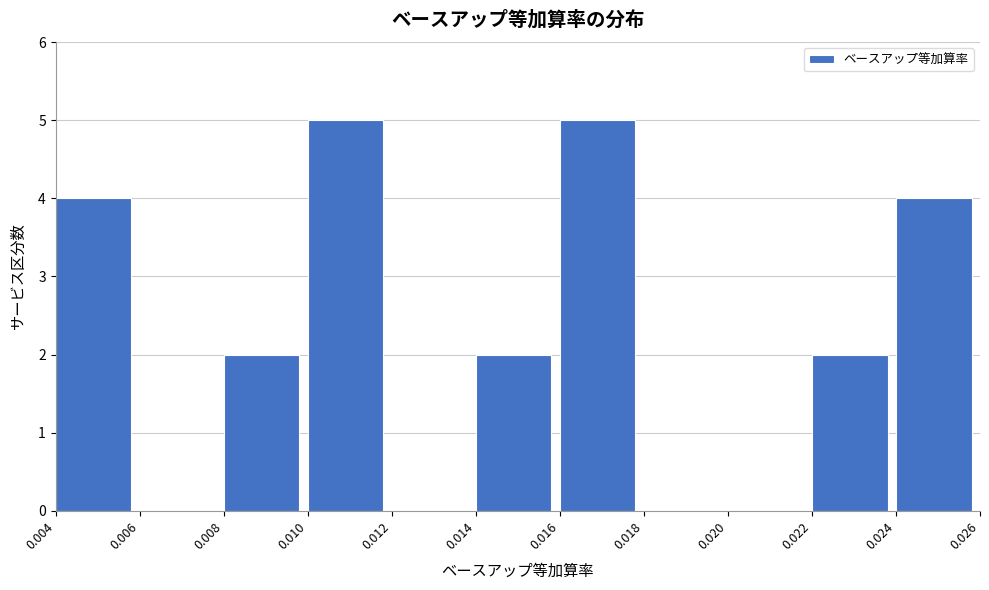

Reading left to right, transcribe this chart: for each bar, give the range it covers on the x-axis and its height. The values are not printed on the chart, so give them approximately, as read against the axis.

0.004 to 0.006: 4
0.006 to 0.008: 0
0.008 to 0.010: 2
0.010 to 0.012: 5
0.012 to 0.014: 0
0.014 to 0.016: 2
0.016 to 0.018: 5
0.018 to 0.020: 0
0.020 to 0.022: 0
0.022 to 0.024: 2
0.024 to 0.026: 4